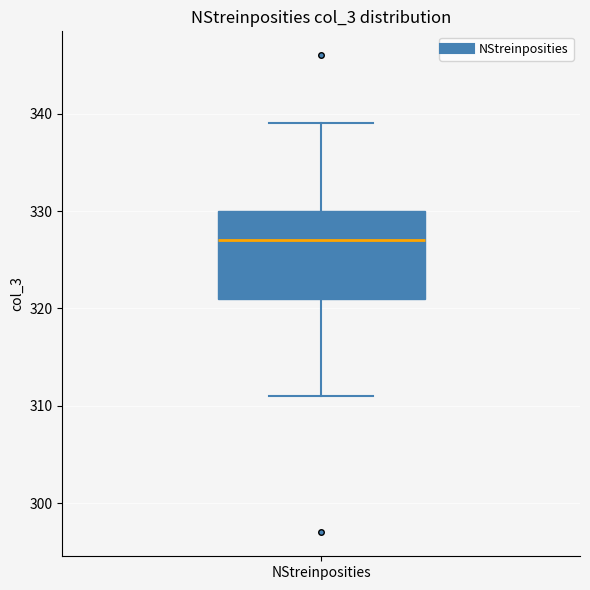

Transcribe this box plot: give where the median line is, the range the box spans, and where the two whiskers end, as read against the y-axis. The values are not printed on the chart, so give them approximately, as read against the axis.

median 327, box 321 to 330, whiskers 311 to 339